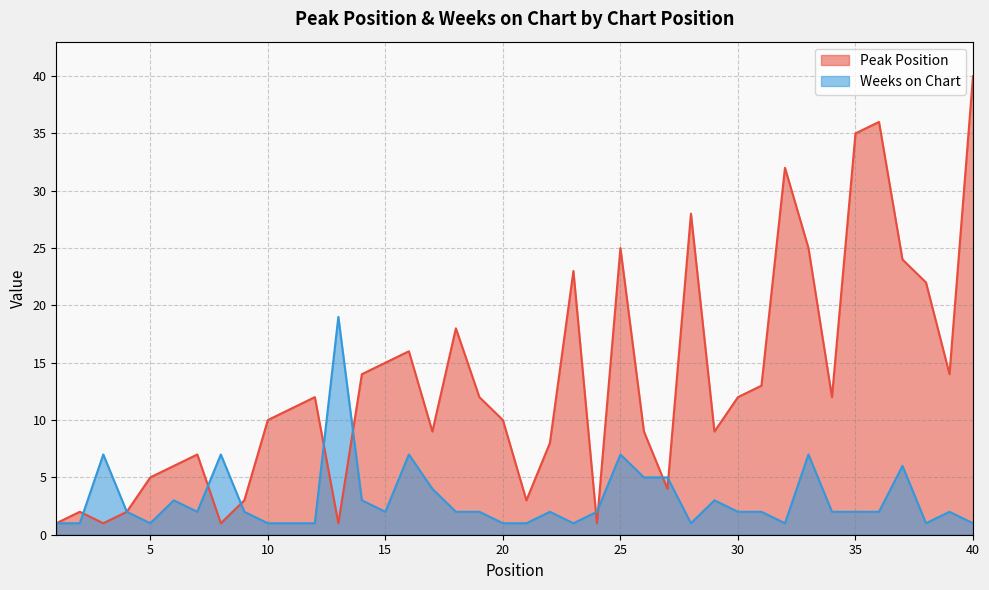

At which label is Weeks on Chart closest to 10?

3